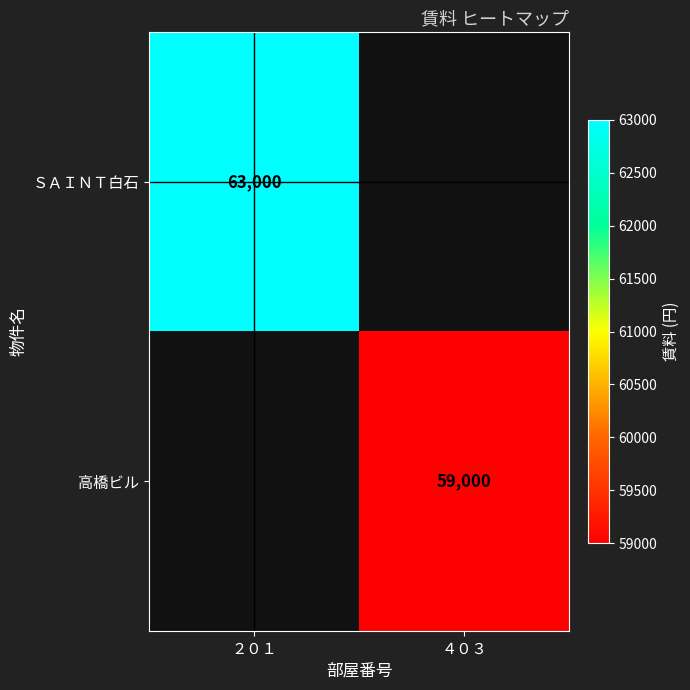

How many series are shown in this chart?

2